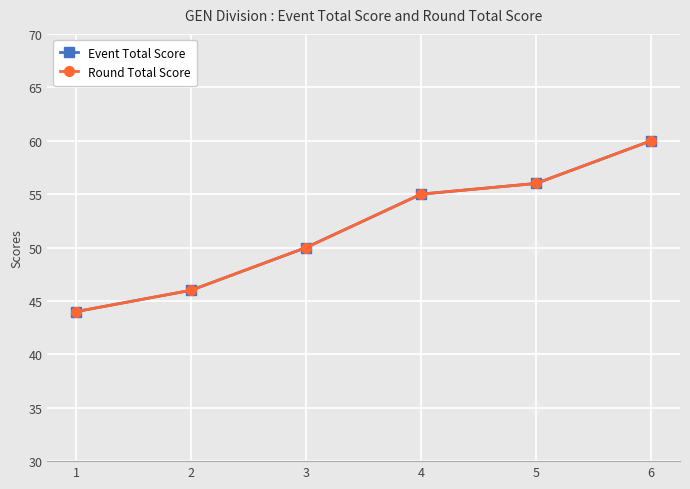

Reading left to right, what are all the values shown in this chart?

Event Total Score: 1=44	2=46	3=50	4=55	5=56	6=60
Round Total Score: 1=44	2=46	3=50	4=55	5=56	6=60